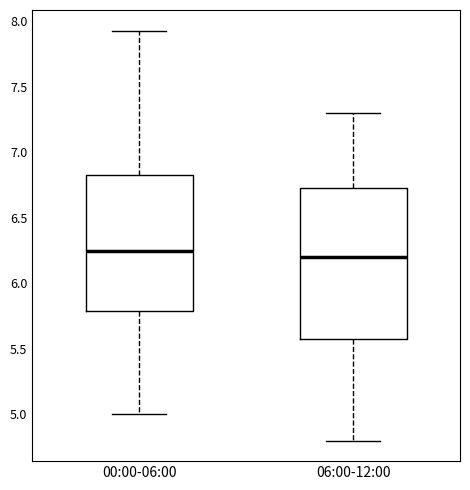

Reading left to right, transcribe this box plot: for each box, give where its median line is, the range the box spans, and where its two whiskers end, as read against the y-axis. The values are not printed on the chart, so give them approximately, as read against the axis.

00:00-06:00: median 6.25, box 5.80 to 6.85, whiskers 5.00 to 7.95
06:00-12:00: median 6.20, box 5.60 to 6.75, whiskers 4.80 to 7.30